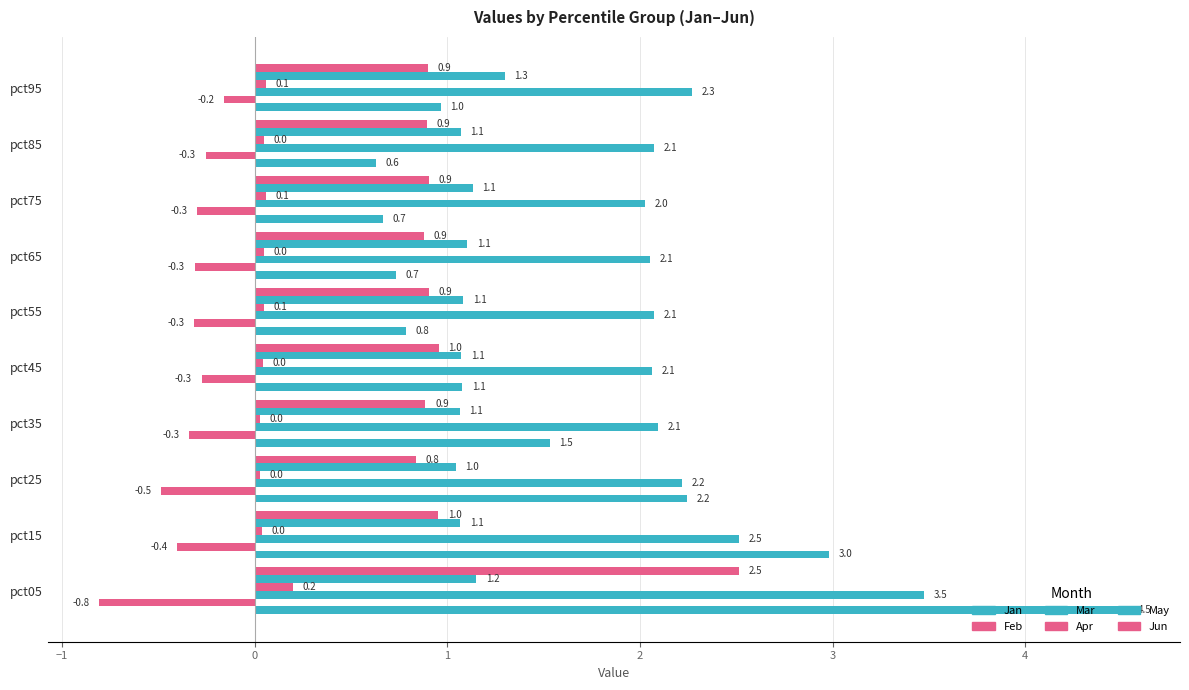

How many series are shown in this chart?

6